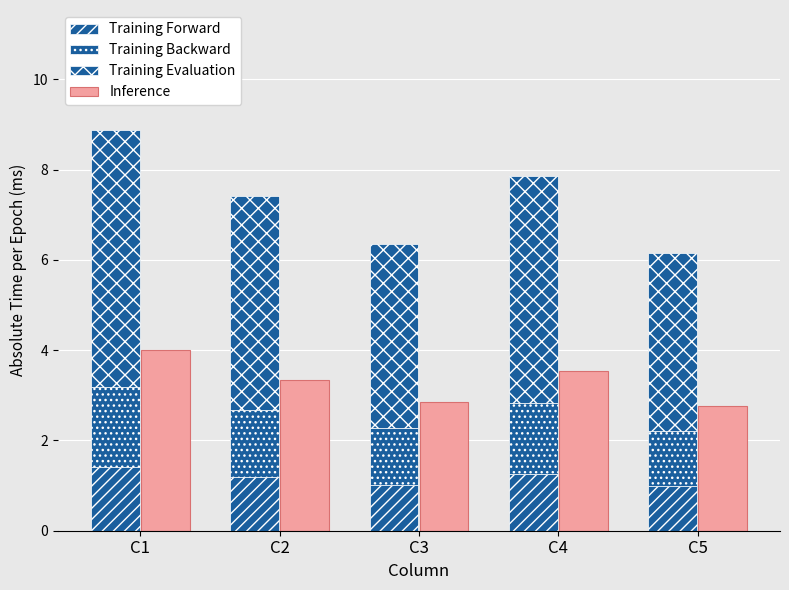

Read the Training Forward value at C3.

1.0